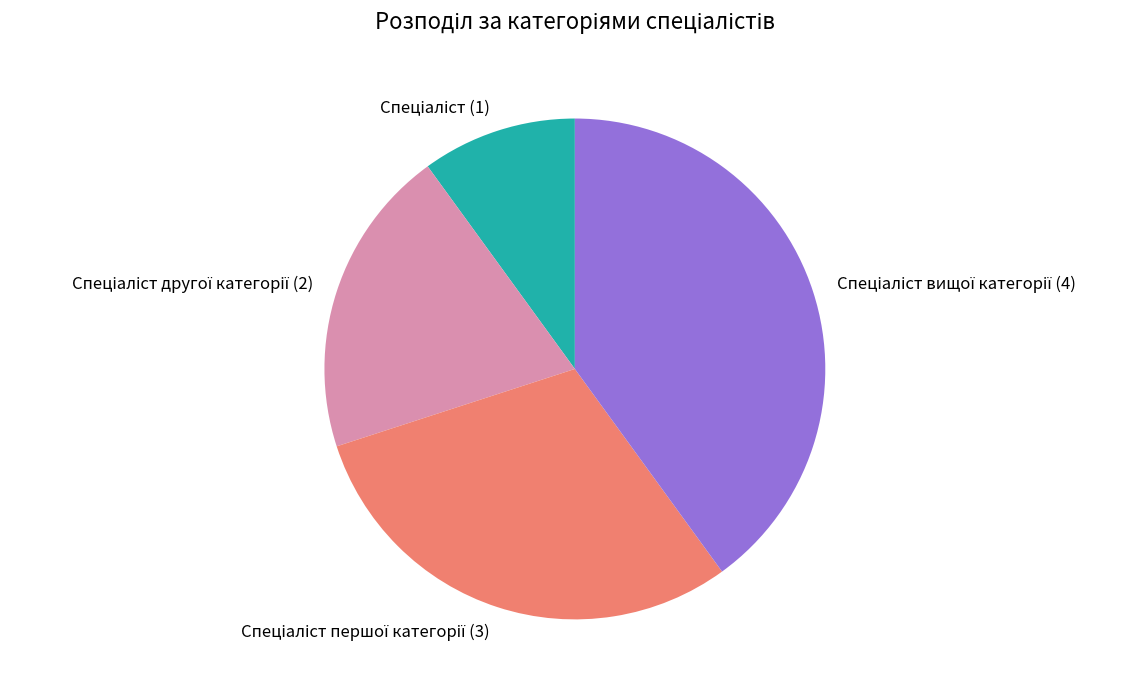

Is there any slice that represents more than half of the pie?

No